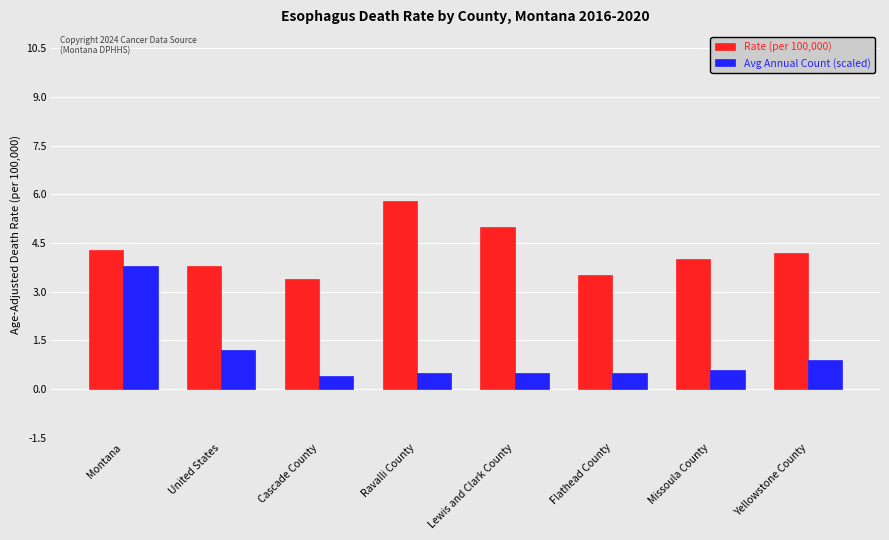

What is the value of the Avg Annual Count (scaled) bar at the 3rd from the left?

0.4